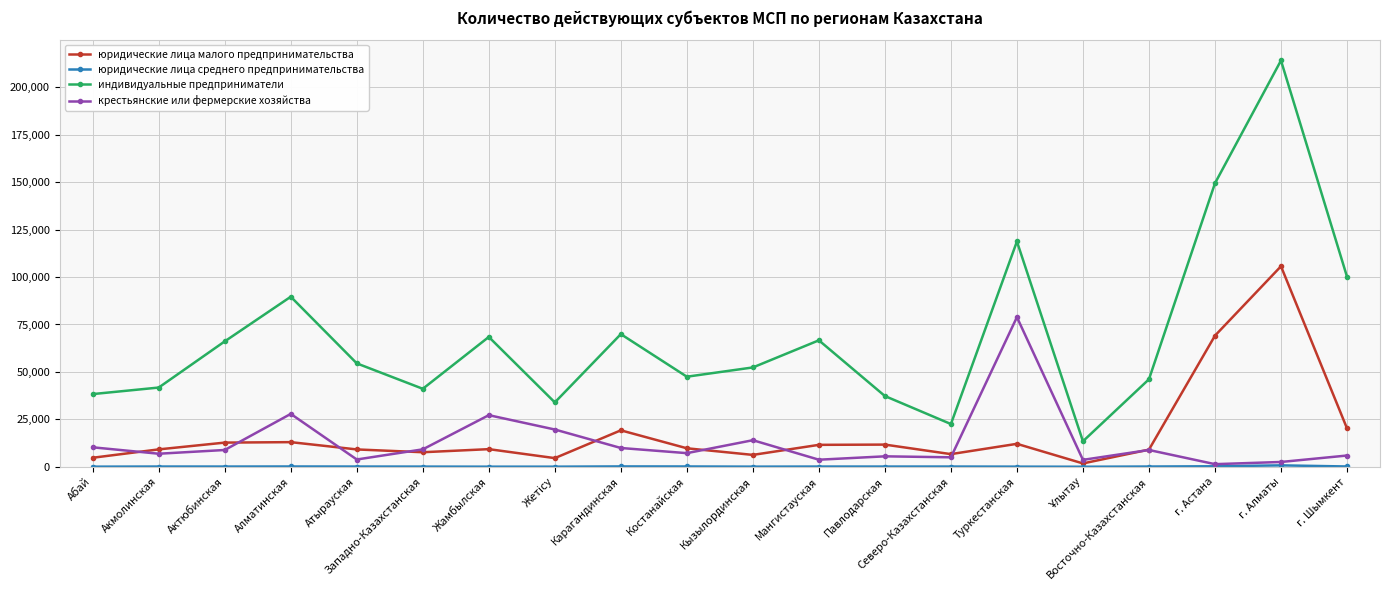

Where is the first local maximum for крестьянские или фермерские хозяйства?

Алматинская